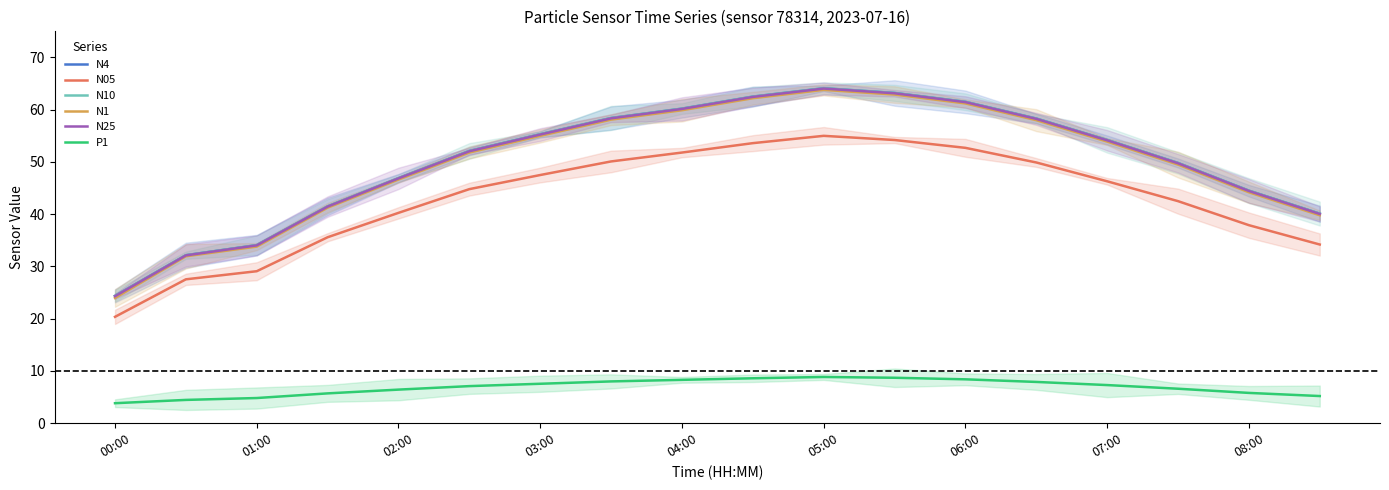

True or false: P1 and N25 intersect in this chart.

False